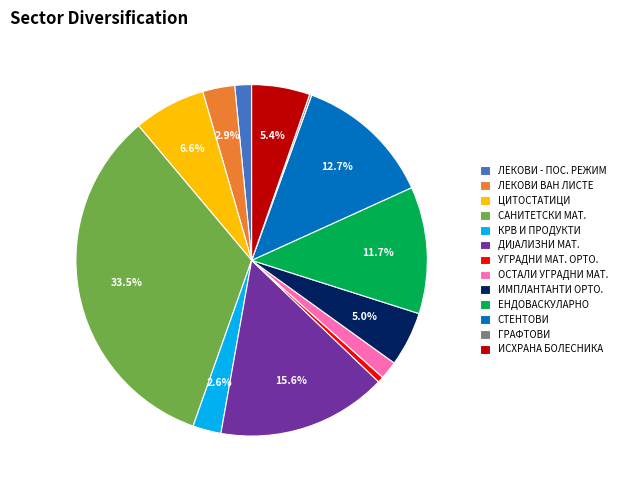

Which slice is the largest?

САНИТЕТСКИ МАТ.